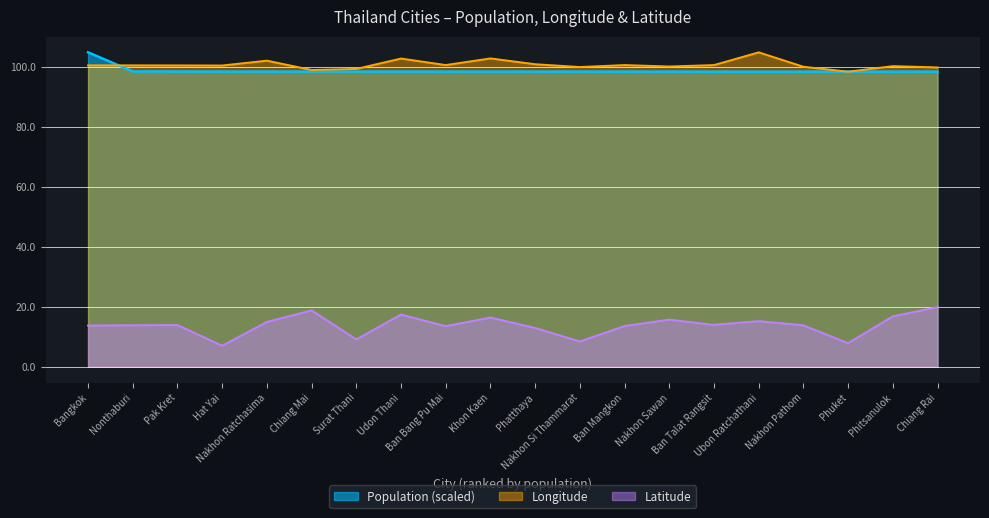

What is the difference between the maximum and minimum values in the Population series?

6.4